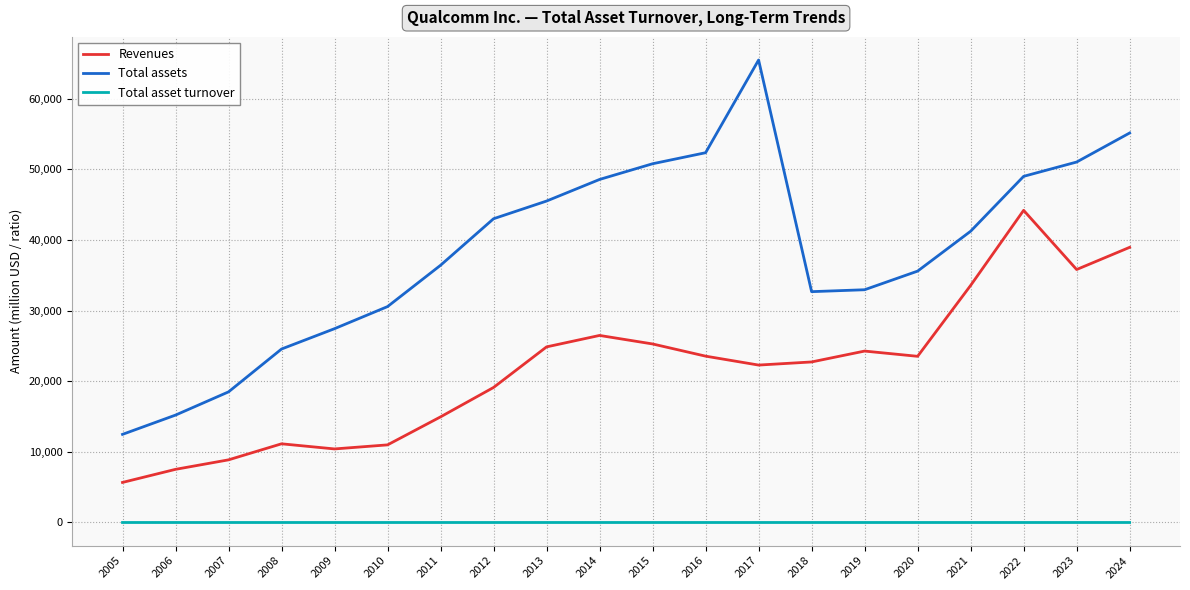

Rank the series at 2016 from lowest to highest value.

Total asset turnover, Revenues, Total assets